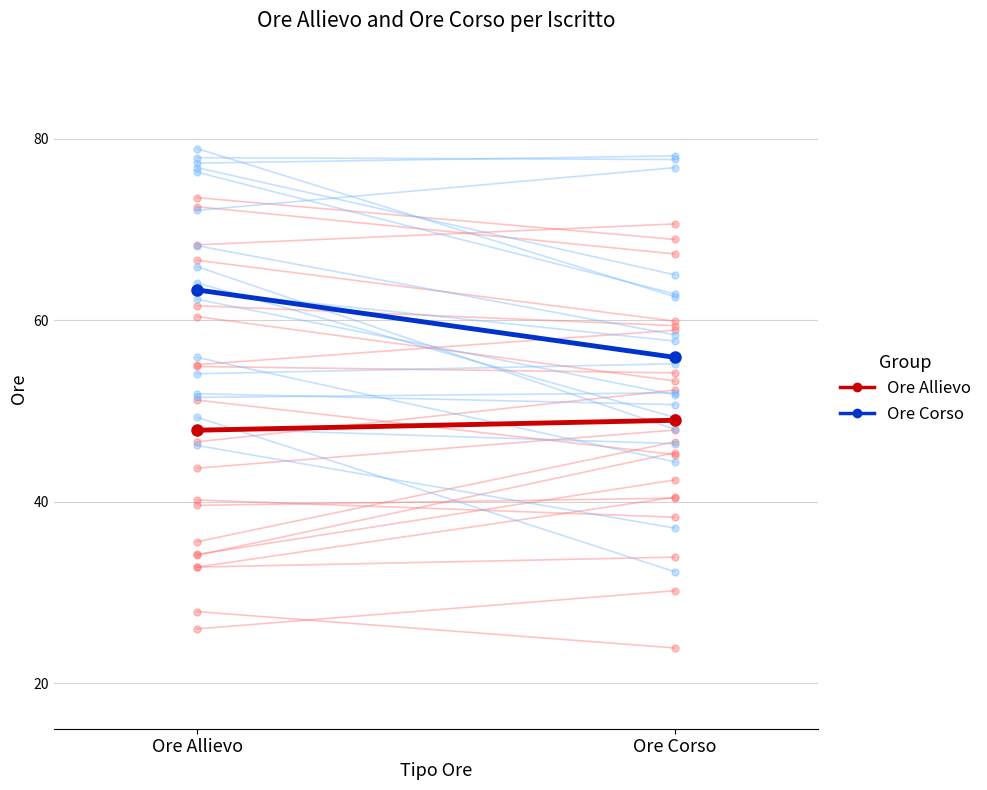

The value of Ore Allievo (media) at Ore Allievo is 47.9. True or false?

True